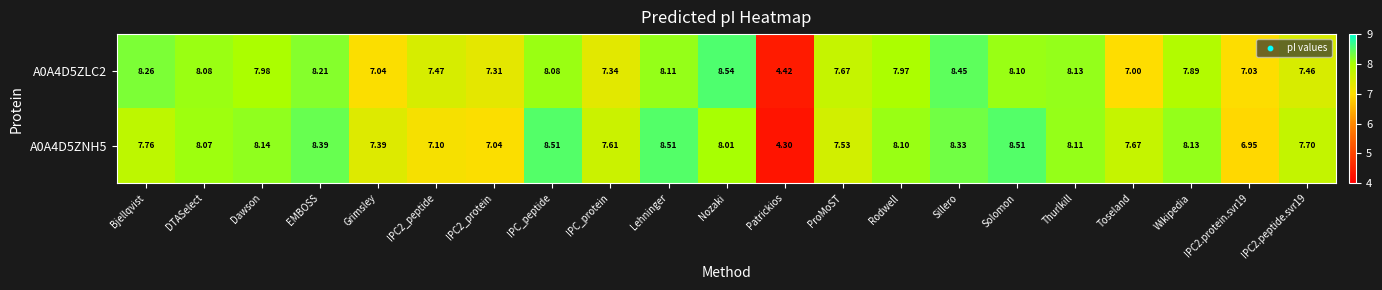

At which category does the chart reach its peak across all series?

Nozaki